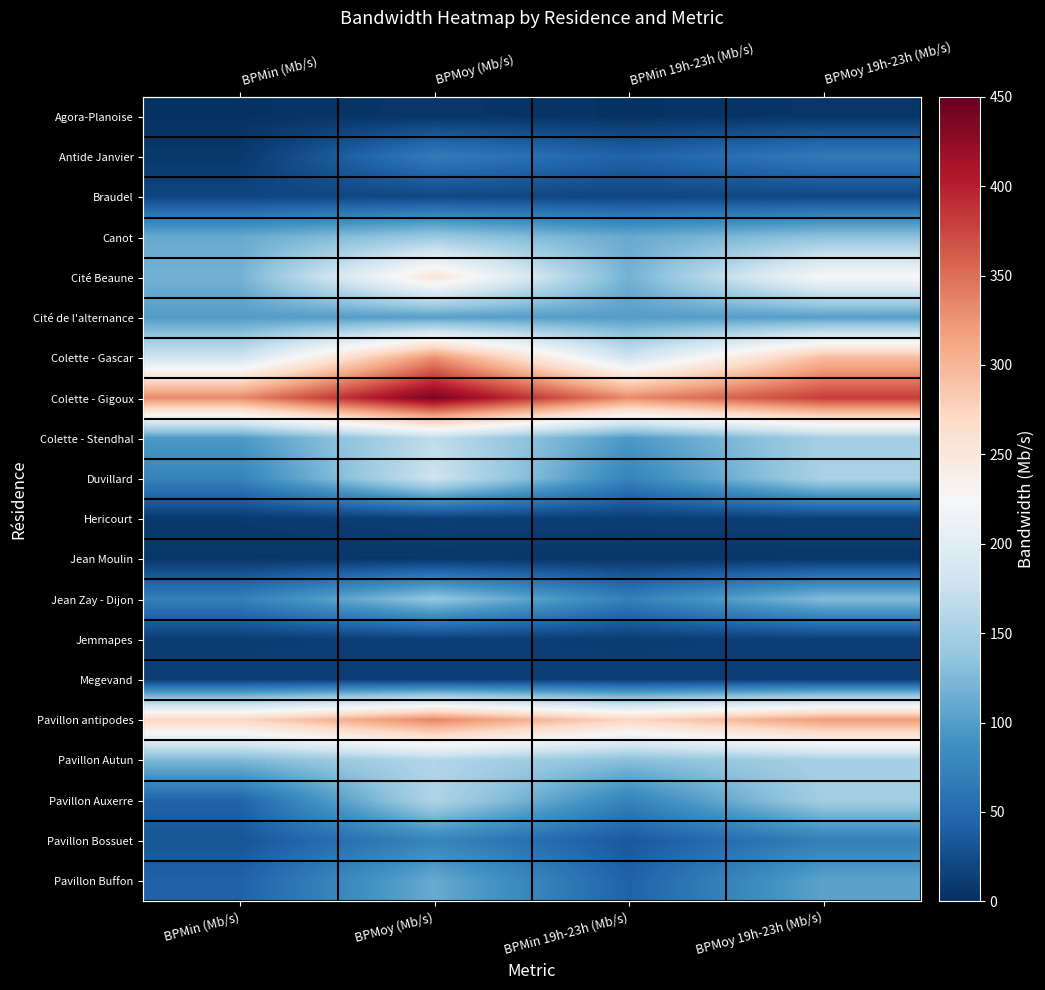

Which series has the largest total across all categories?

Colette - Gigoux